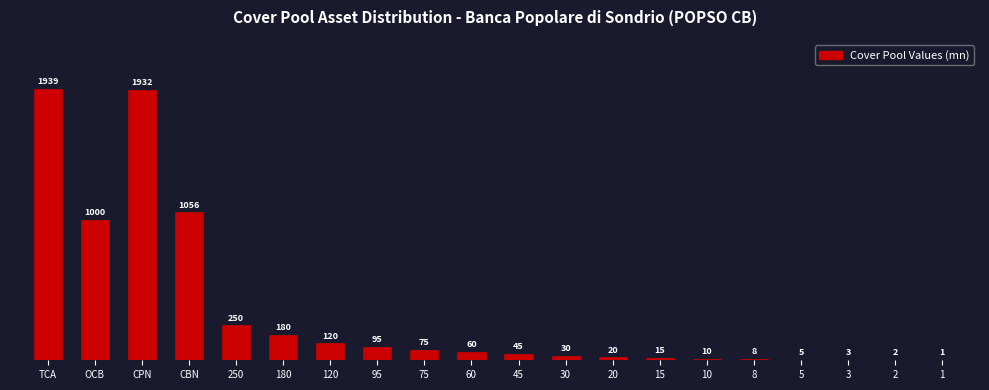

Where is the data nearest to the value 969?

OCB